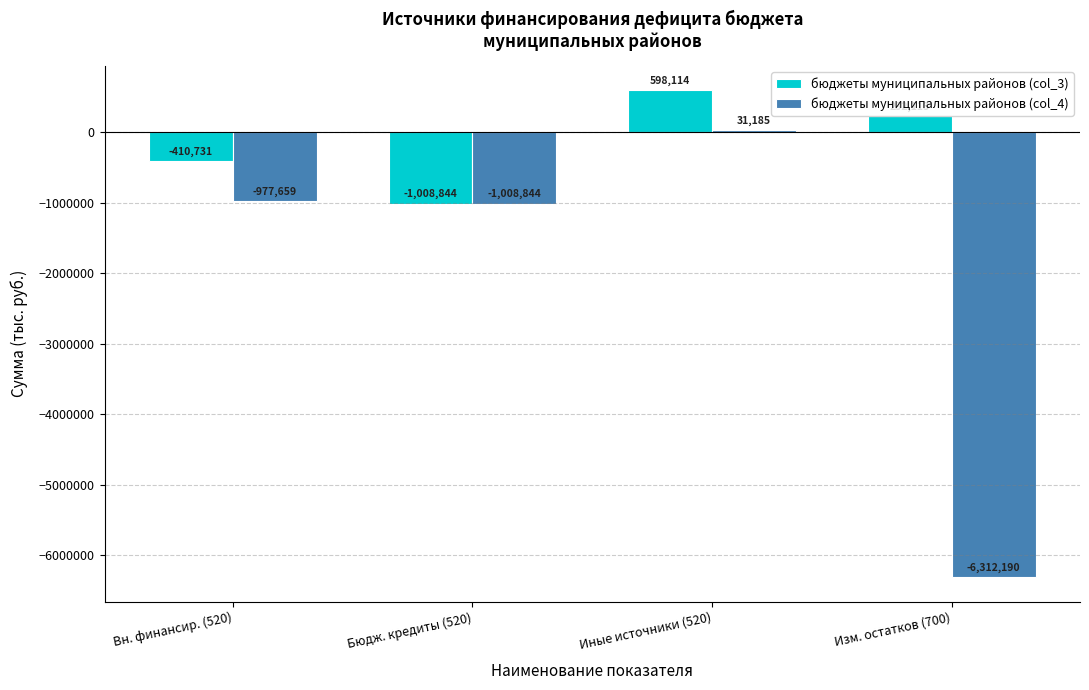

Is it true that бюджеты муниципальных районов (col_3) equals -410730.7 at Вн. финансир. (520)?

True